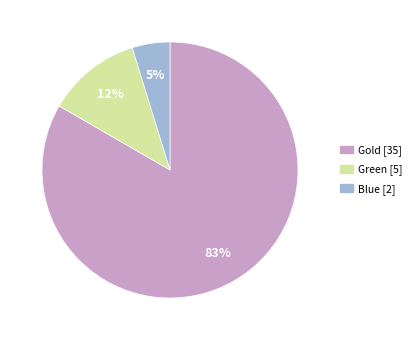

The Gold slice represents 73% of the pie. True or false?

False